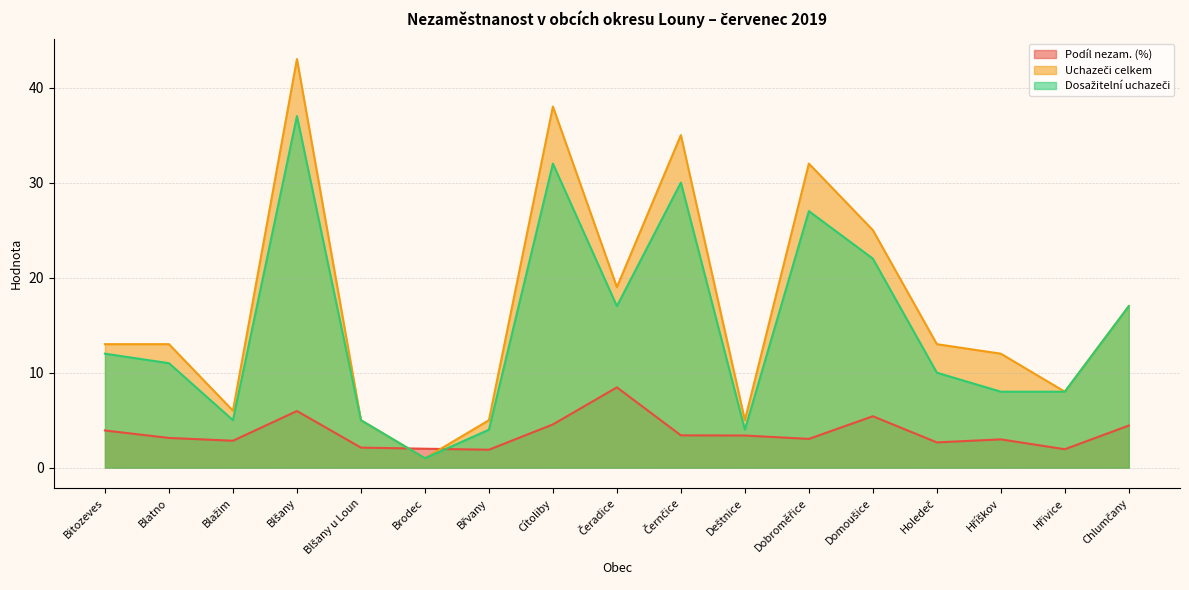

Which series has the widest spread of values?

Uchazeči celkem